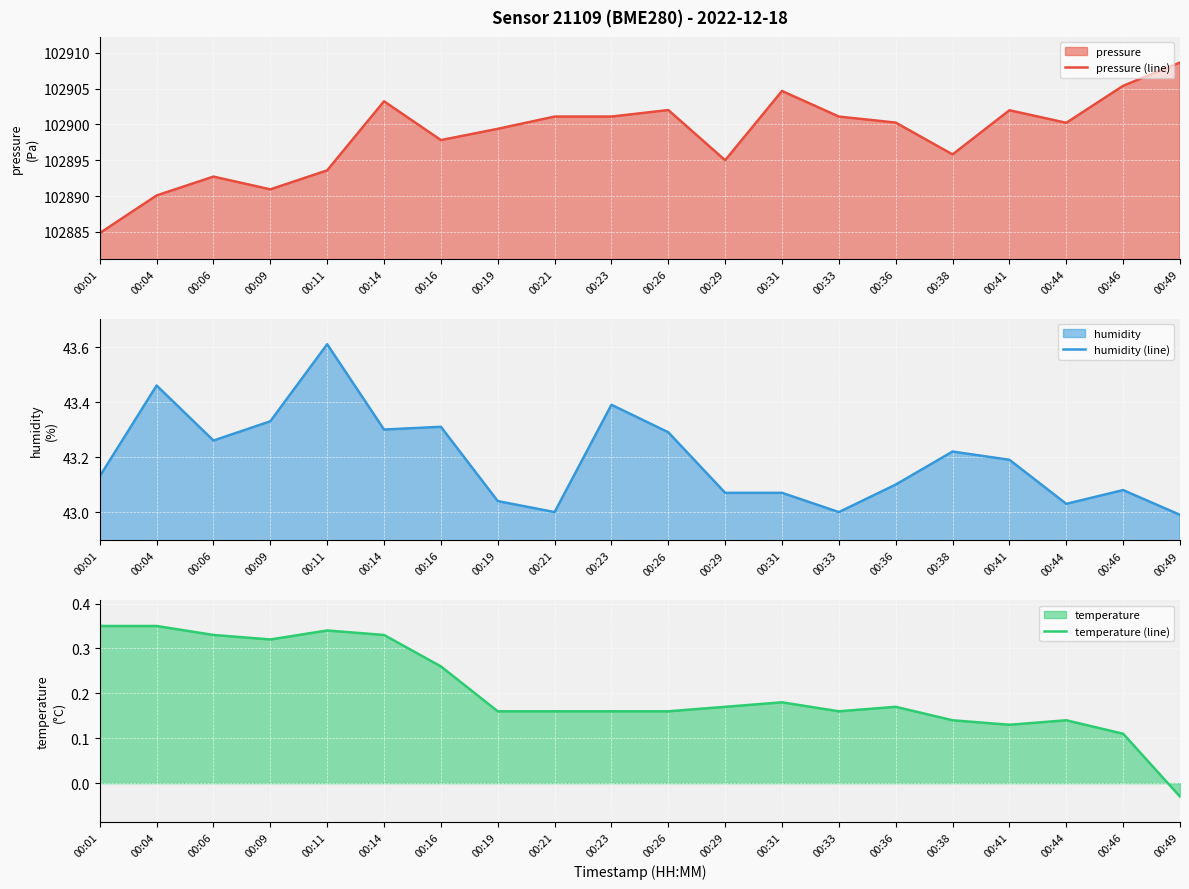

How many distinct data groups are displayed?

3